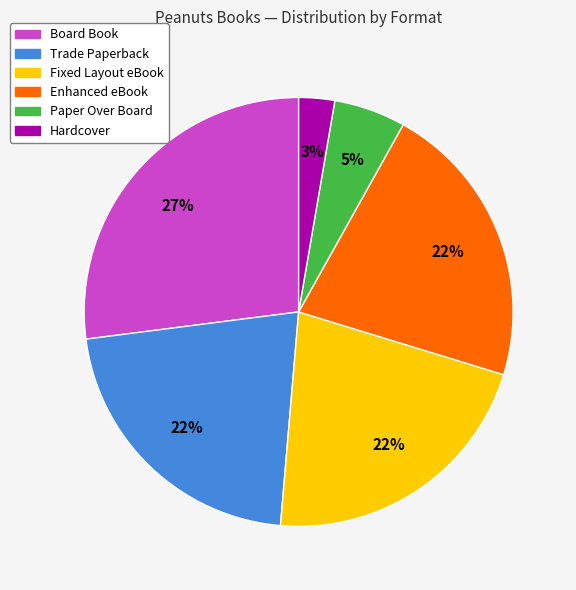

To the nearest percent, what is the average slice percentage?

17%